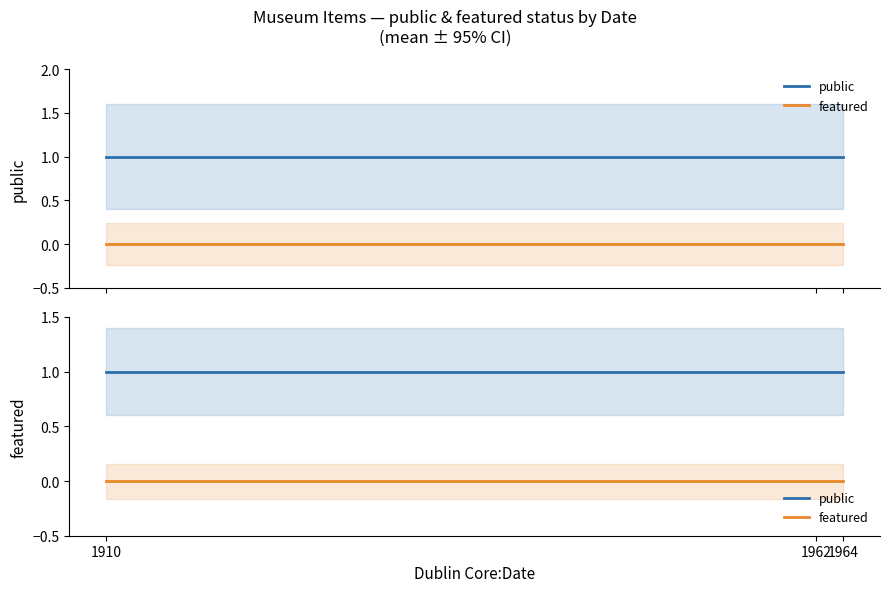

Reading left to right, transcribe all the data shown in this chart.

public: 1	1	1
featured: 0	0	0